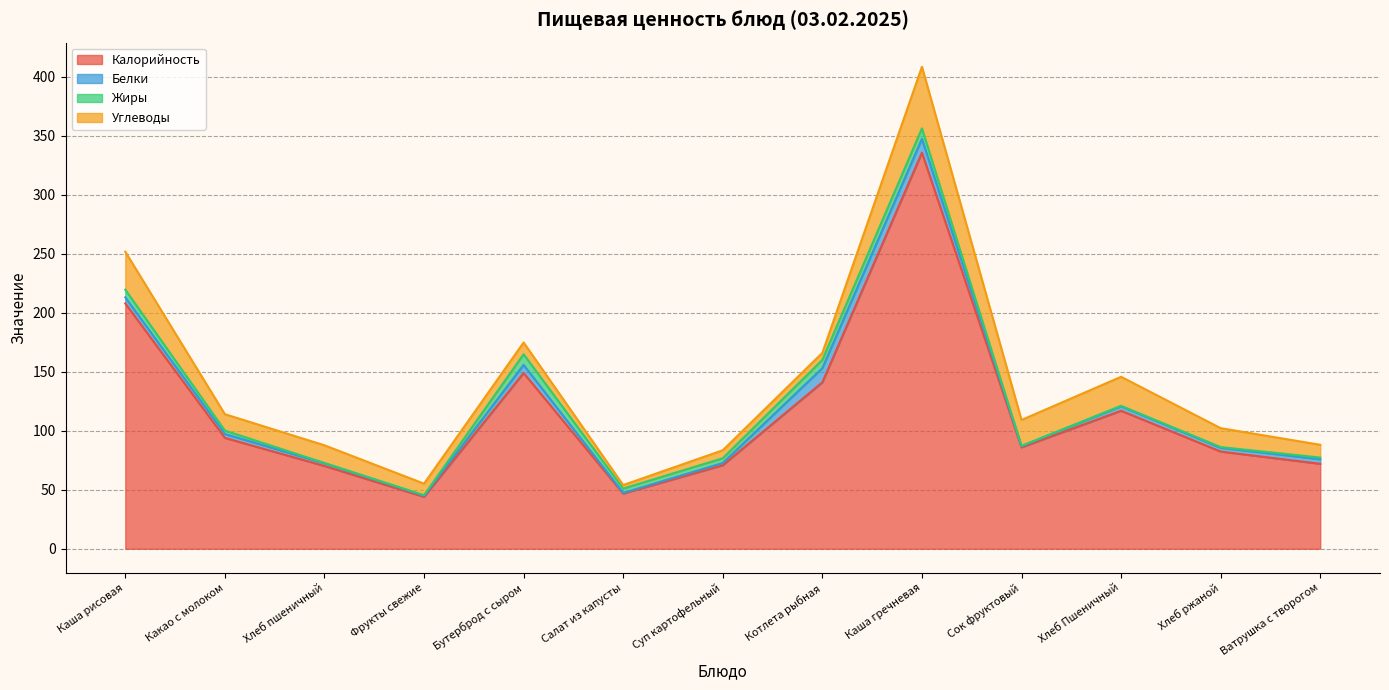

In Белки, how many points are lower than both neighbors (excluding endpoints)?

4